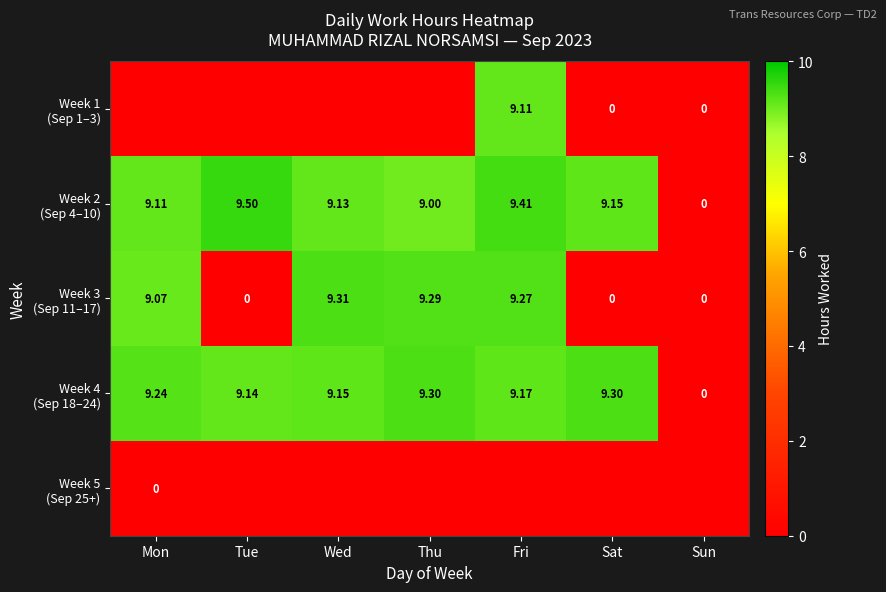

Between Mon and Fri, which series saw the biggest shift?

Week 1 (Sep 1–3)